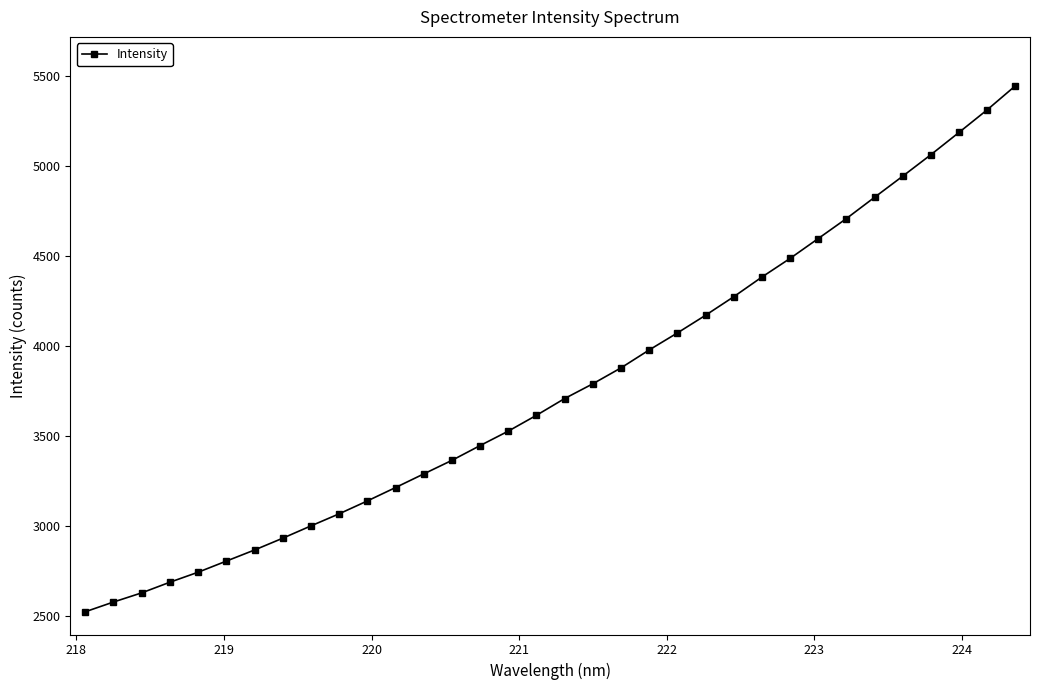

What is the value of the 34th point from the left?

5445.3